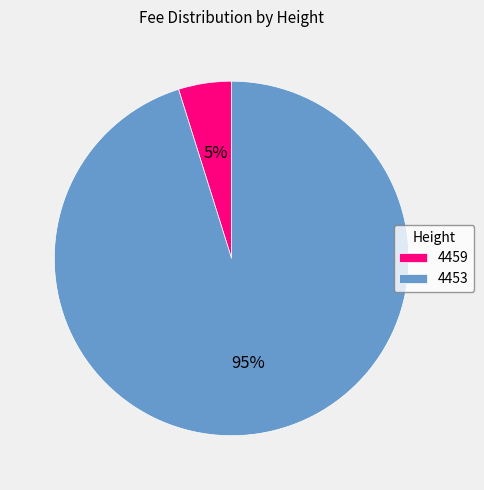

Which category has the smallest portion of the pie?

4459